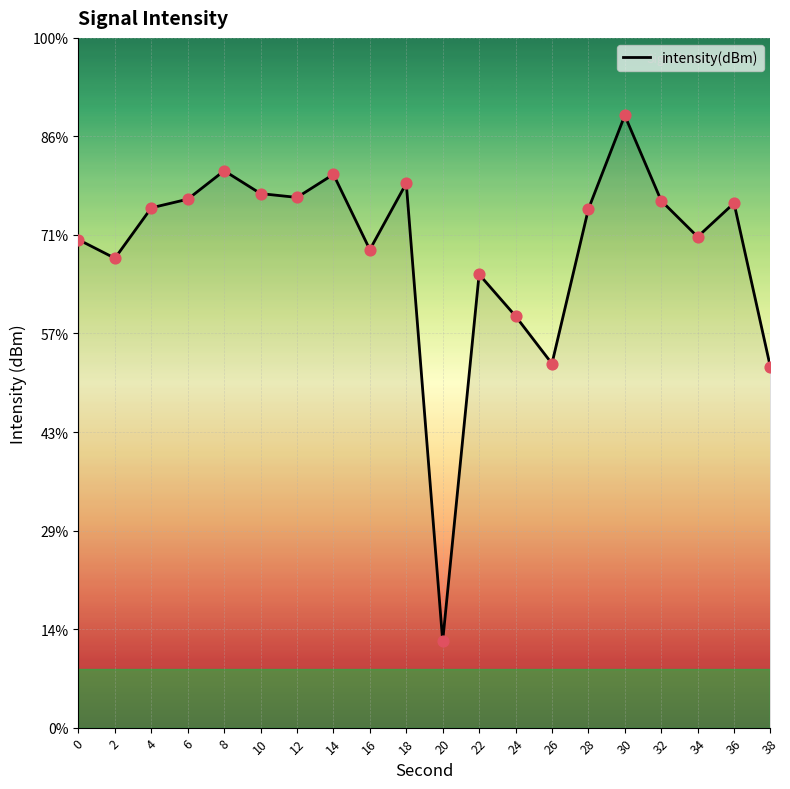

What is the change in value from 6 to 30?

+4.2